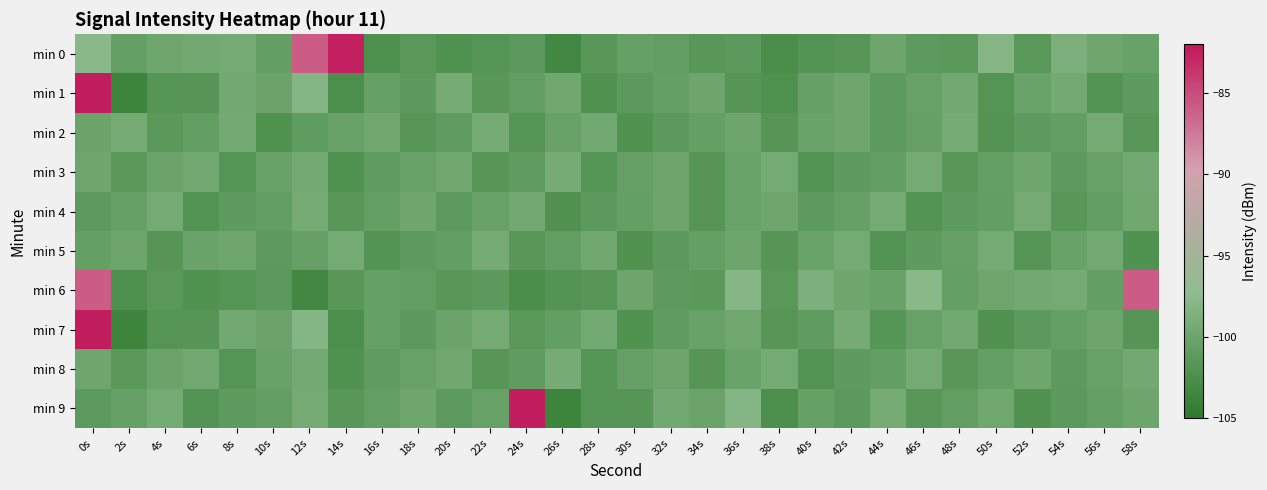

What is the smallest value displayed?

-103.7